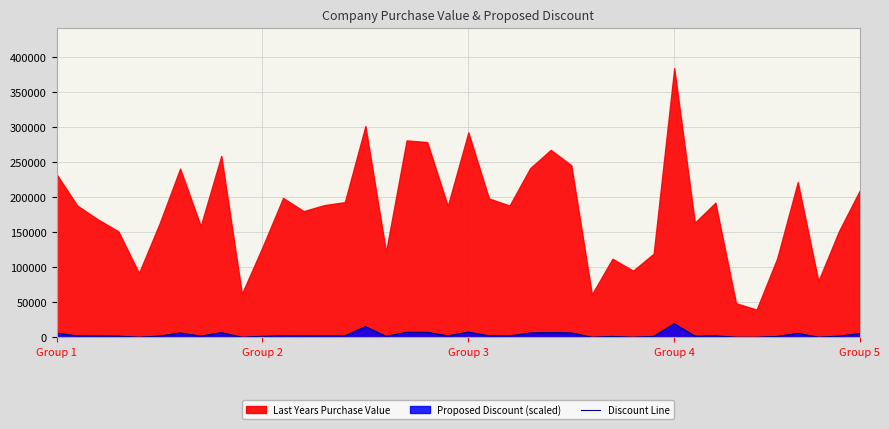

What is the highest value of the Discount Line series?

19204.9